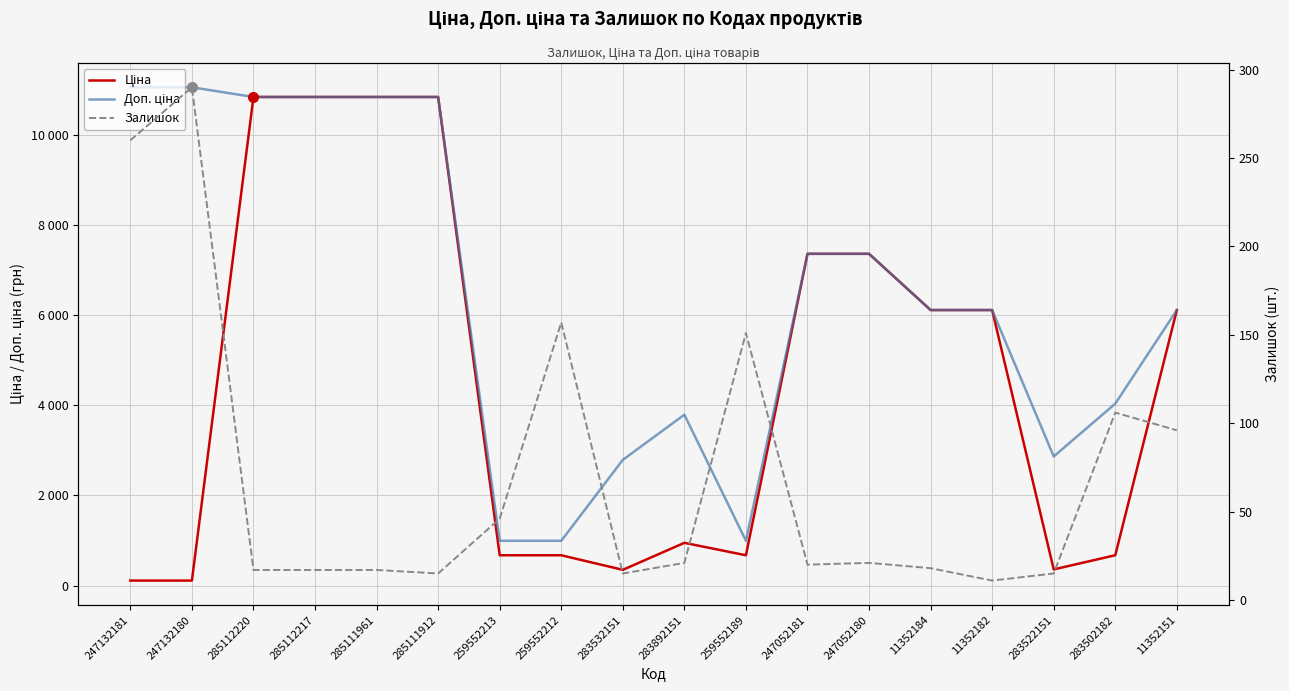

What is the spread (max minus min) of values at 247132180?

10944.5